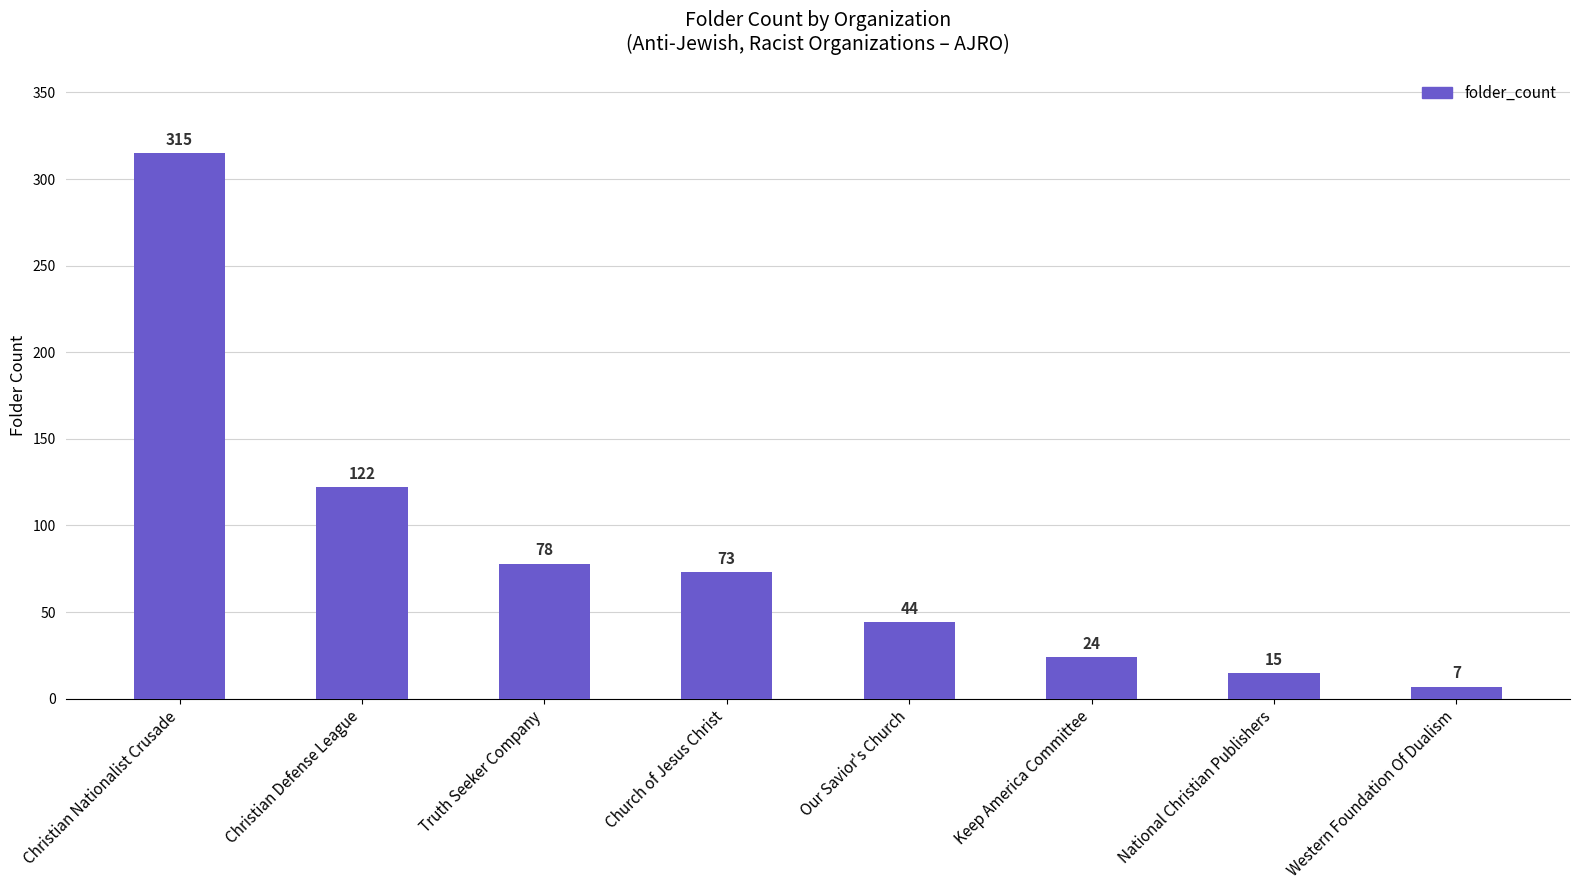

Count the number of categories in the chart.

8